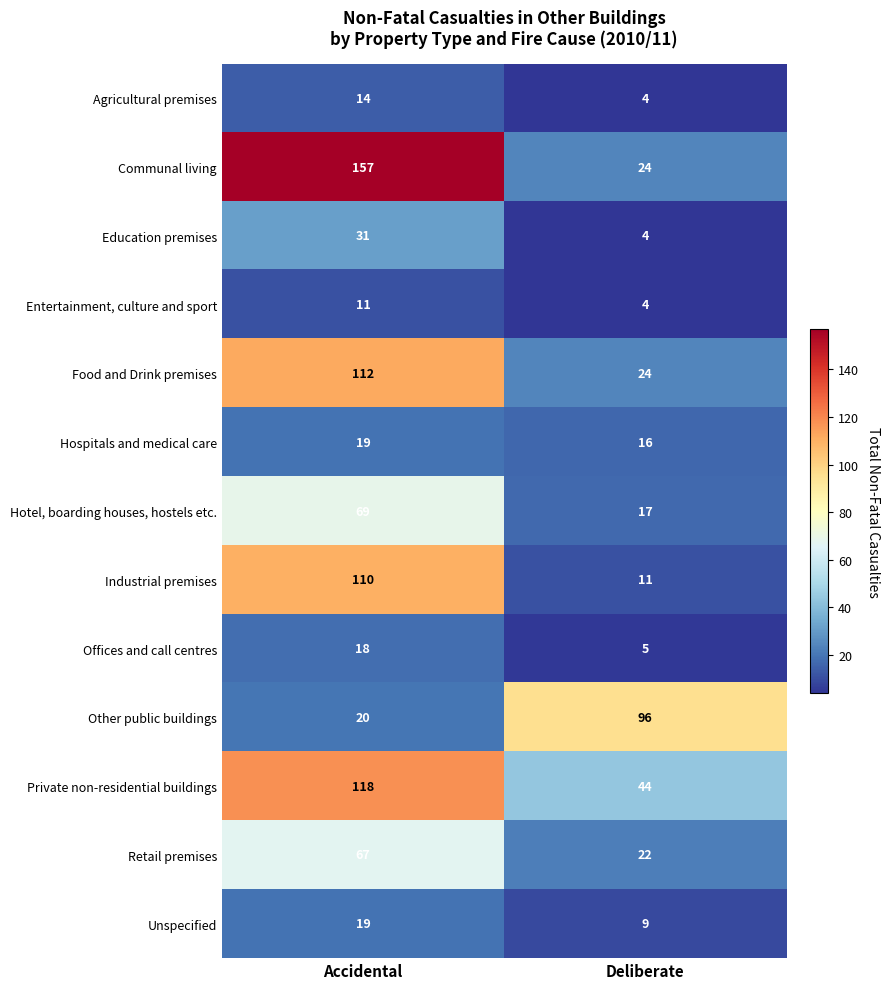

What is the greatest value displayed?

157